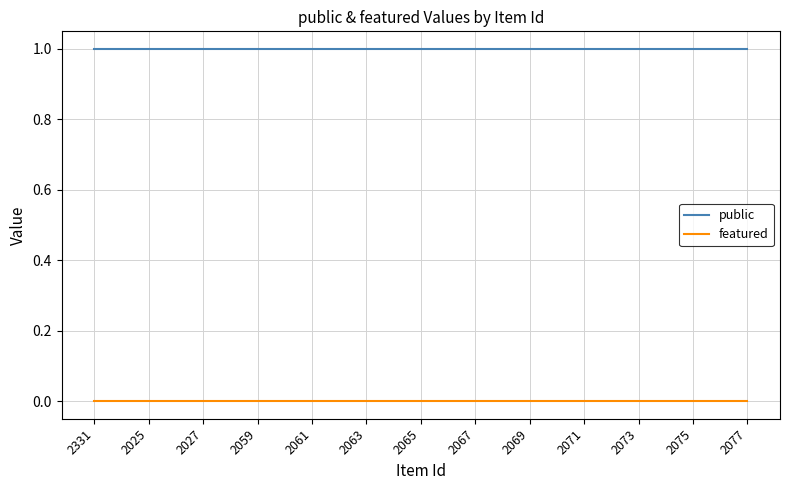

Reading right to left, extract all data points from this chart.

public: 1	1	1	1	1	1	1	1	1	1	1	1	1	1	1	1	1	1	1	1	1	1	1	1	1
featured: 0	0	0	0	0	0	0	0	0	0	0	0	0	0	0	0	0	0	0	0	0	0	0	0	0